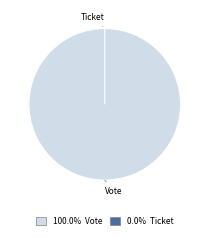

Which slice is the largest?

Vote